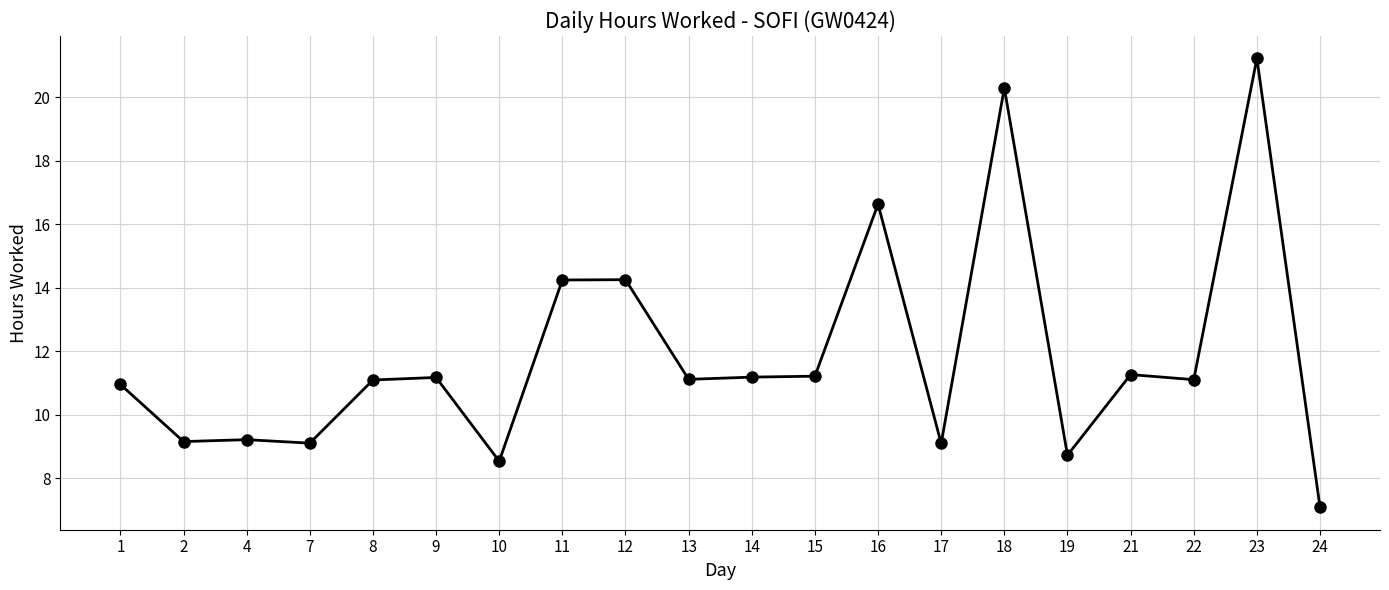

True or false: the data shows 5.5 at 16.

False